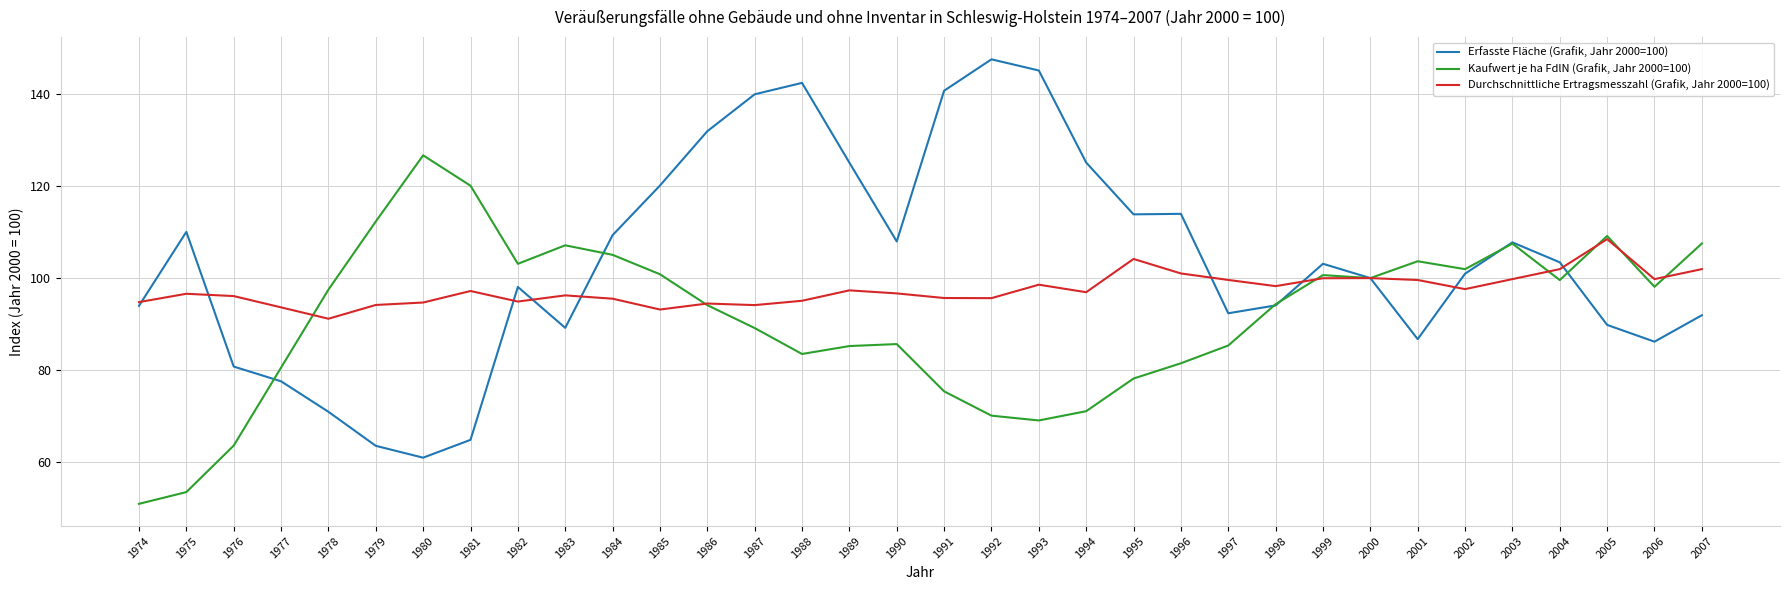

At 2005, list the series in order from smallest to largest.

Erfasste Fläche (Grafik, Jahr 2000=100), Durchschnittliche Ertragsmesszahl (Grafik, Jahr 2000=100), Kaufwert je ha FdlN (Grafik, Jahr 2000=100)